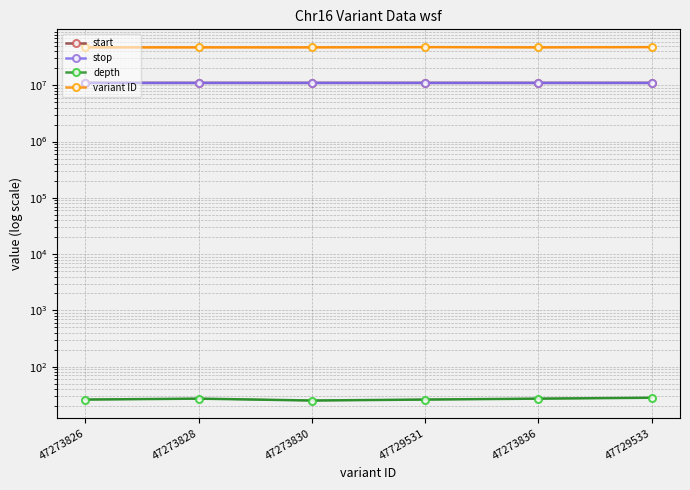

What is the value of the depth point at the 2nd from the left?

27